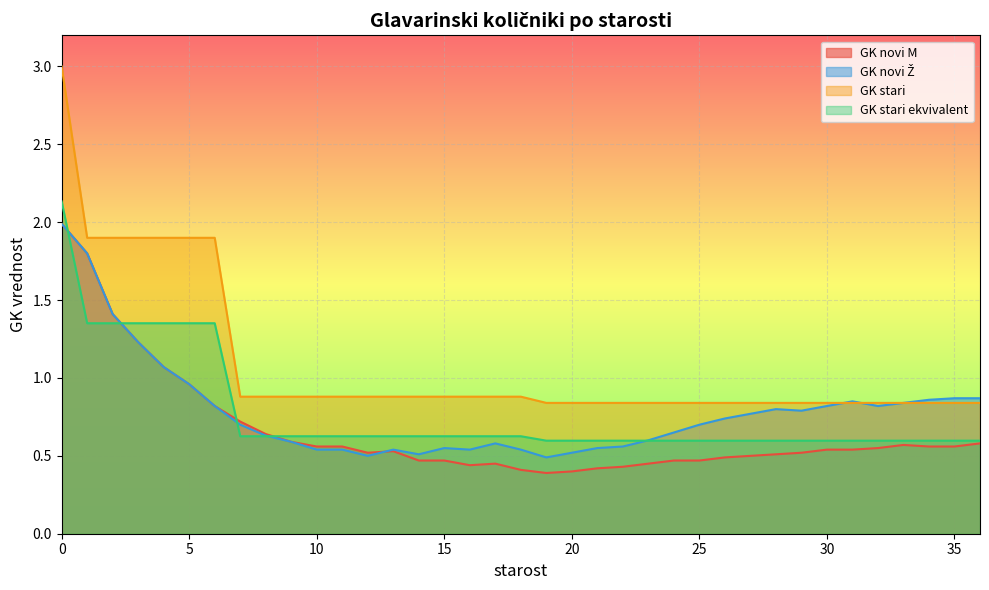

Is the value of GK novi Ž at 34 greater than the value of GK stari at 11?

No